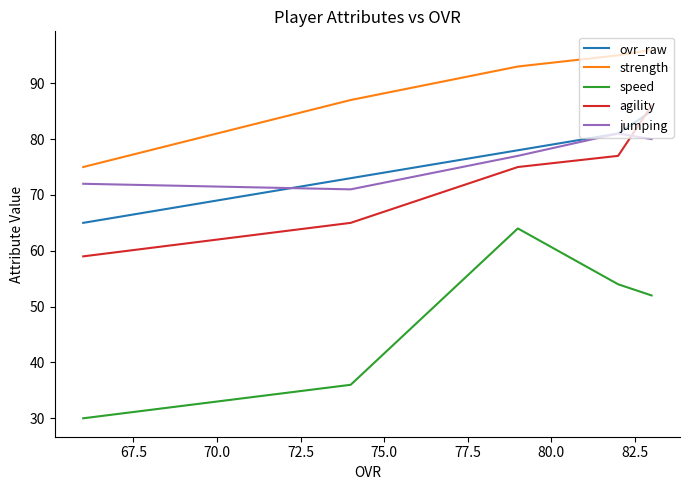

What is the minimum value for jumping?

71